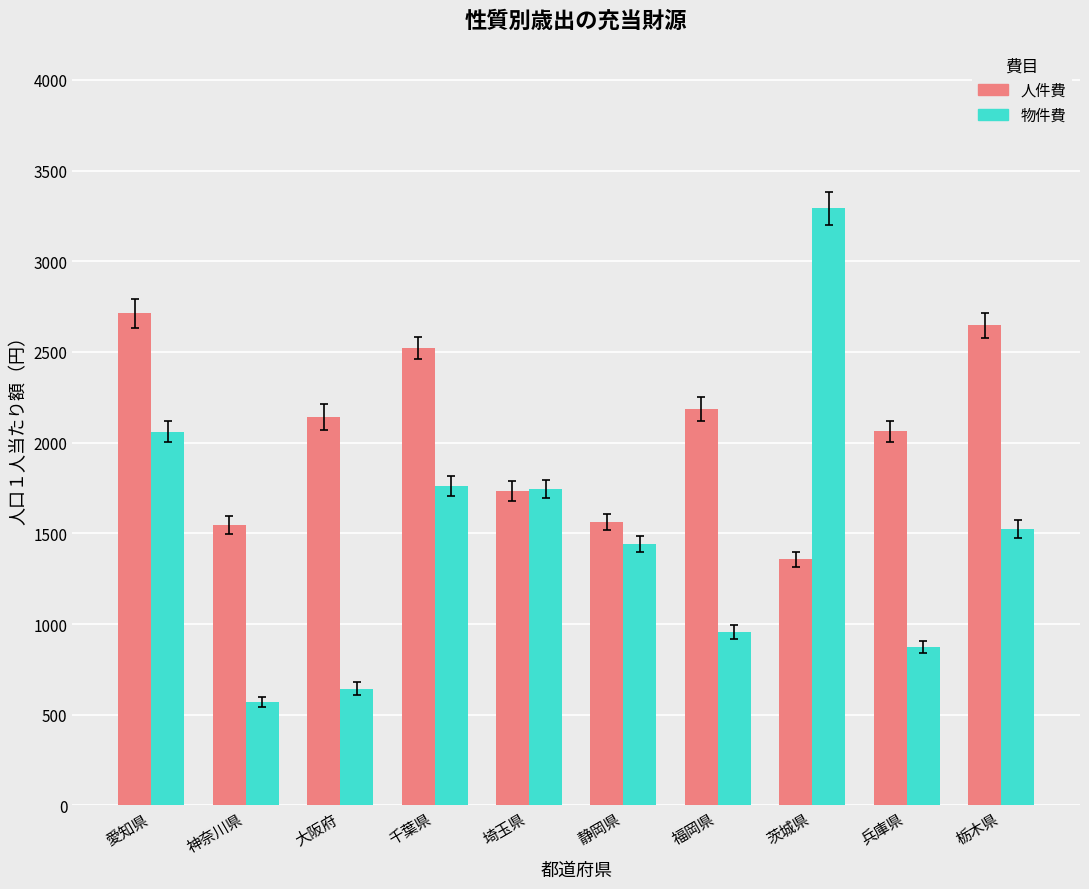

How many data points in 人件費 are less than 2141?

5